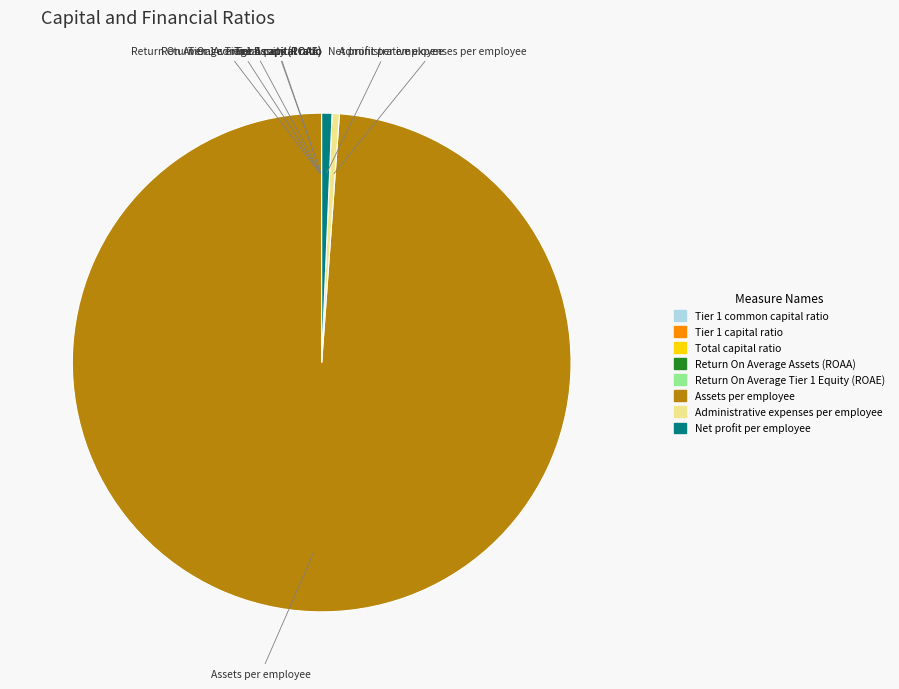

Is there any slice that represents more than half of the pie?

Yes